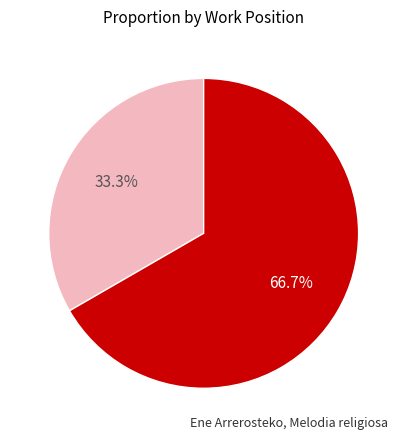

Does any single category account for the majority?

Yes